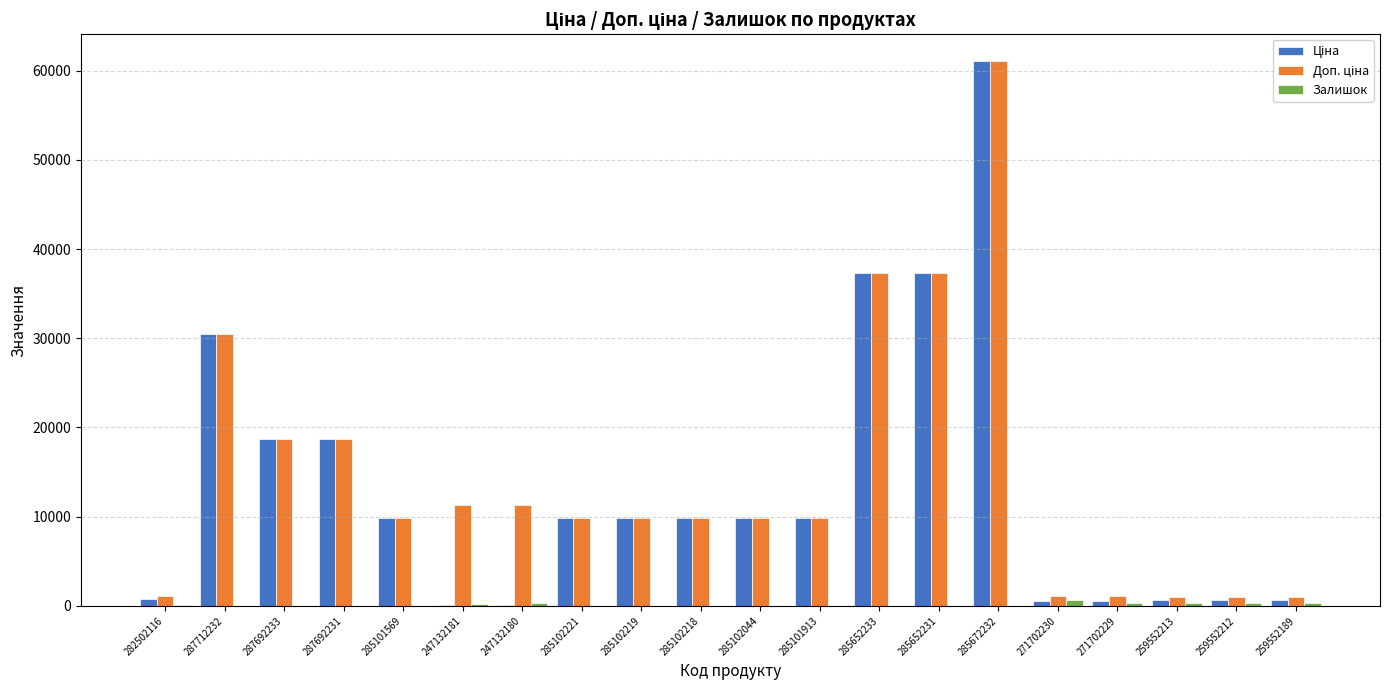

What is the maximum value shown in the chart?

61024.7